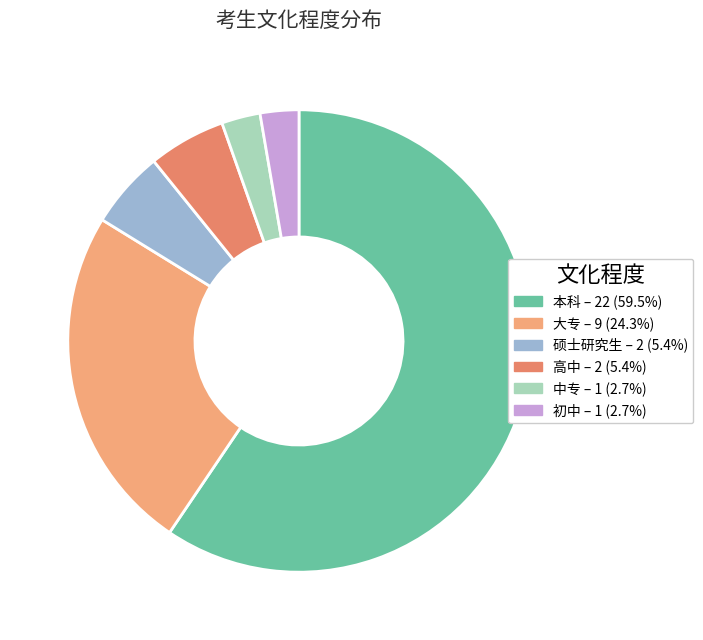

Which category has the smallest portion of the pie?

中专